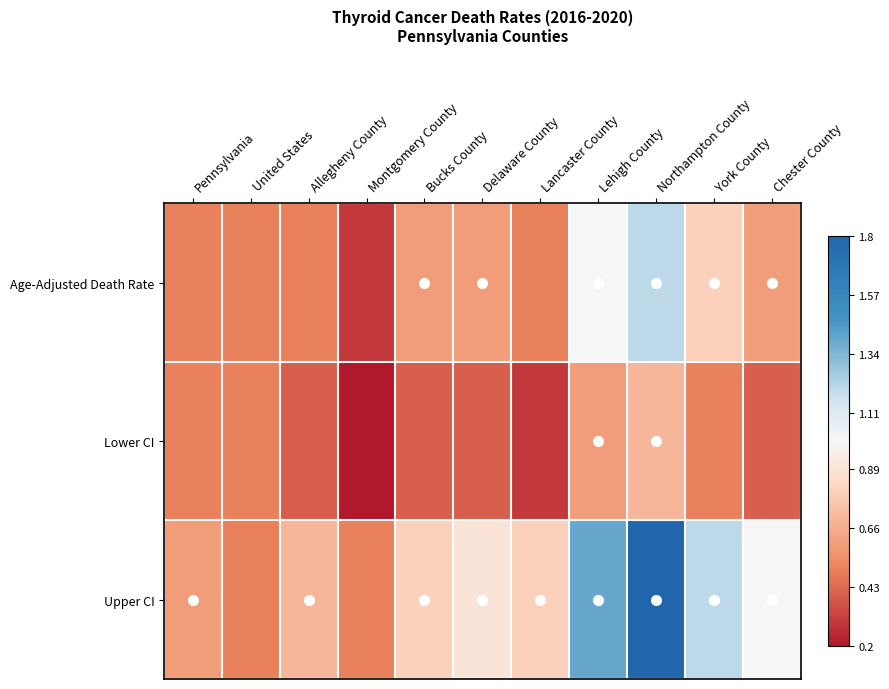

Reading left to right, list all the values displayed in this chart.

Age-Adjusted Death Rate: Pennsylvania=0.5	United States=0.5	Allegheny County=0.5	Montgomery County=0.3	Bucks County=0.6	Delaware County=0.6	Lancaster County=0.5	Lehigh County=1.0	Northampton County=1.2	York County=0.8	Chester County=0.6
Lower CI: Pennsylvania=0.5	United States=0.5	Allegheny County=0.4	Montgomery County=0.2	Bucks County=0.4	Delaware County=0.4	Lancaster County=0.3	Lehigh County=0.6	Northampton County=0.7	York County=0.5	Chester County=0.4
Upper CI: Pennsylvania=0.6	United States=0.5	Allegheny County=0.7	Montgomery County=0.5	Bucks County=0.8	Delaware County=0.9	Lancaster County=0.8	Lehigh County=1.4	Northampton County=1.8	York County=1.2	Chester County=1.0